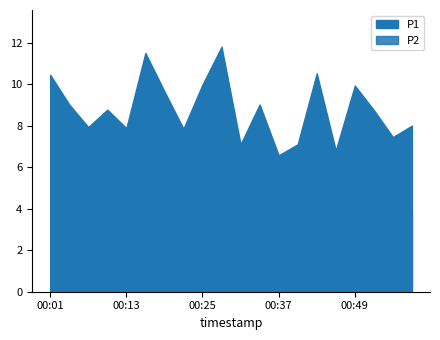

What is the value of the P1 point at the 7th from the left?

9.7